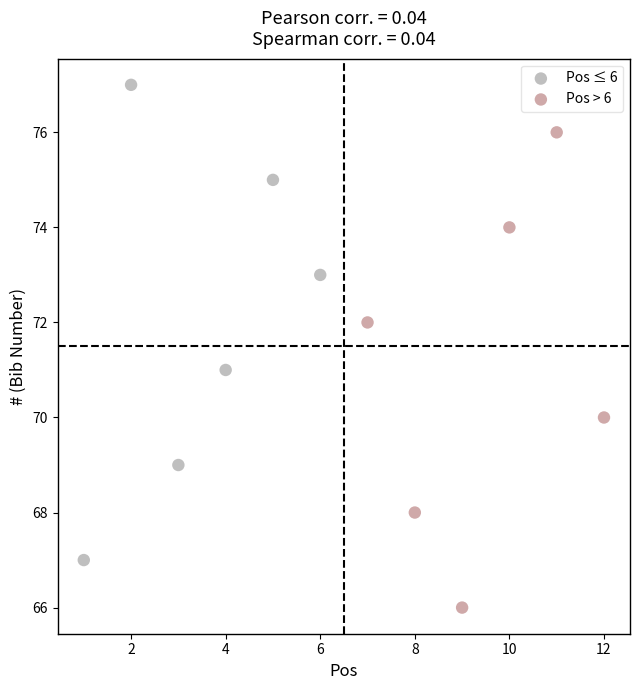

What are all the series names shown in the legend?

Pos ≤ 6, Pos > 6